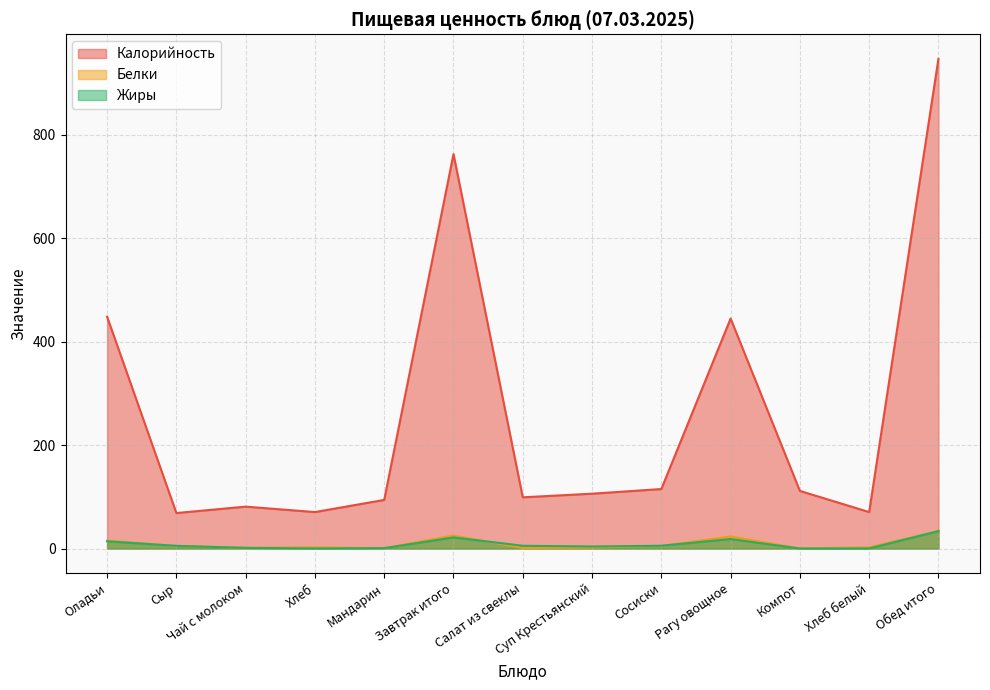

Which label corresponds to the largest value in the chart?

Обед итого